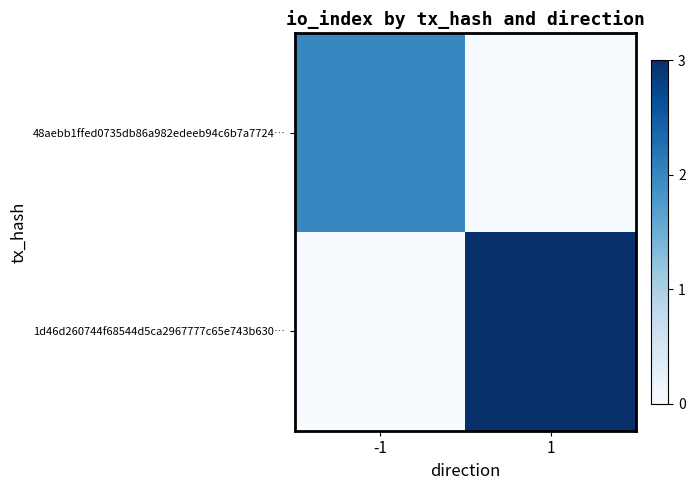

Which has a higher value, -1 or 1?

-1